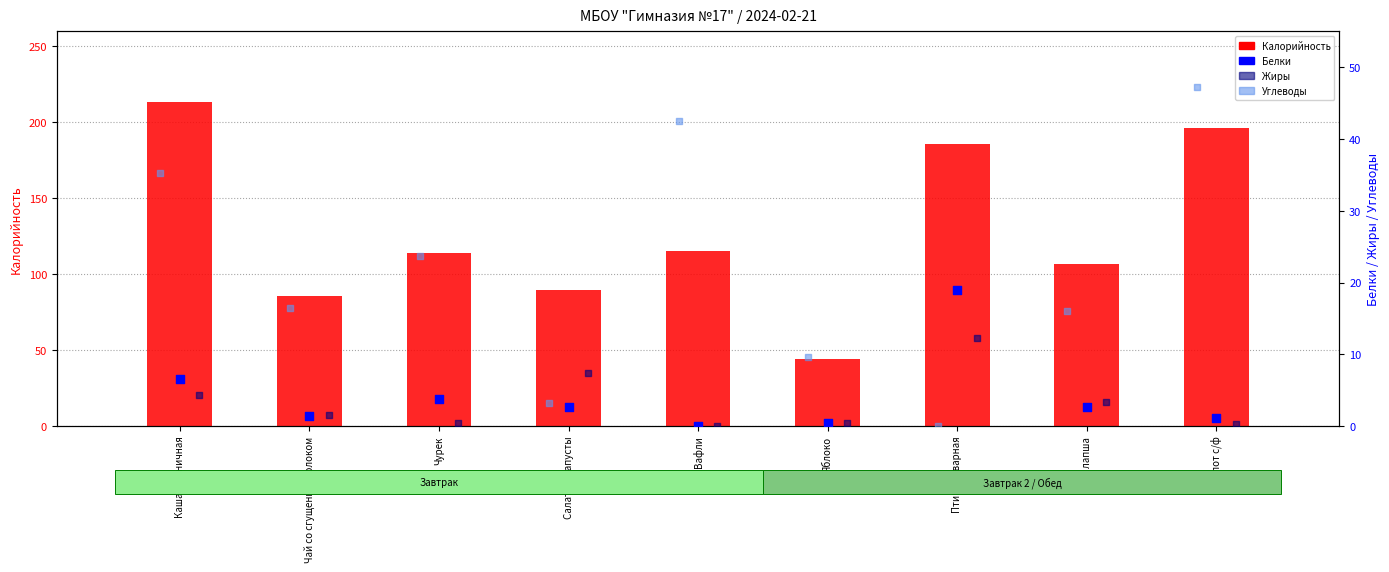

Which series has the largest total across all categories?

Калорийность